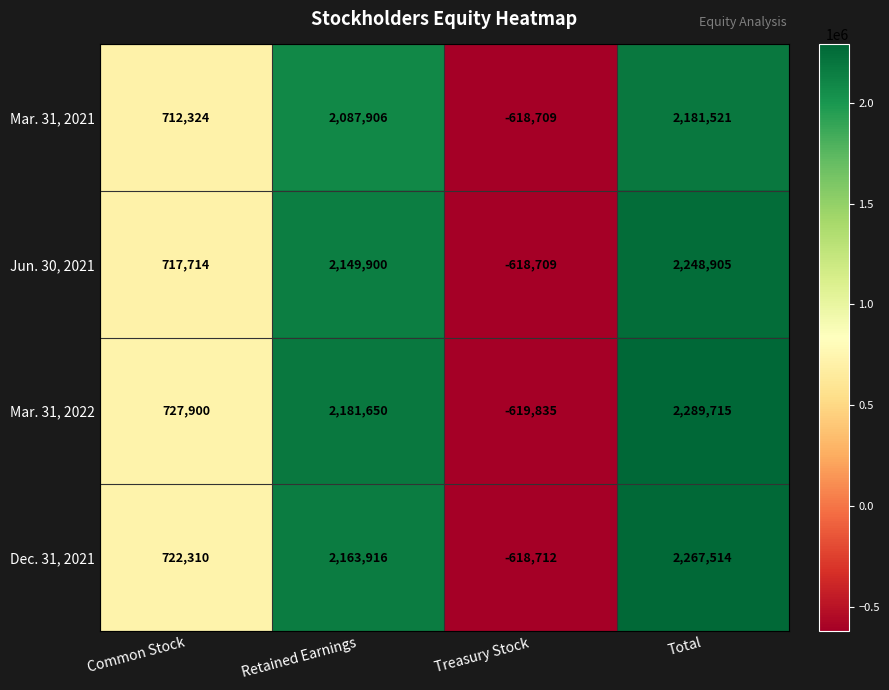

What is the approximate value of Dec. 31, 2021 at Common Stock?

722310